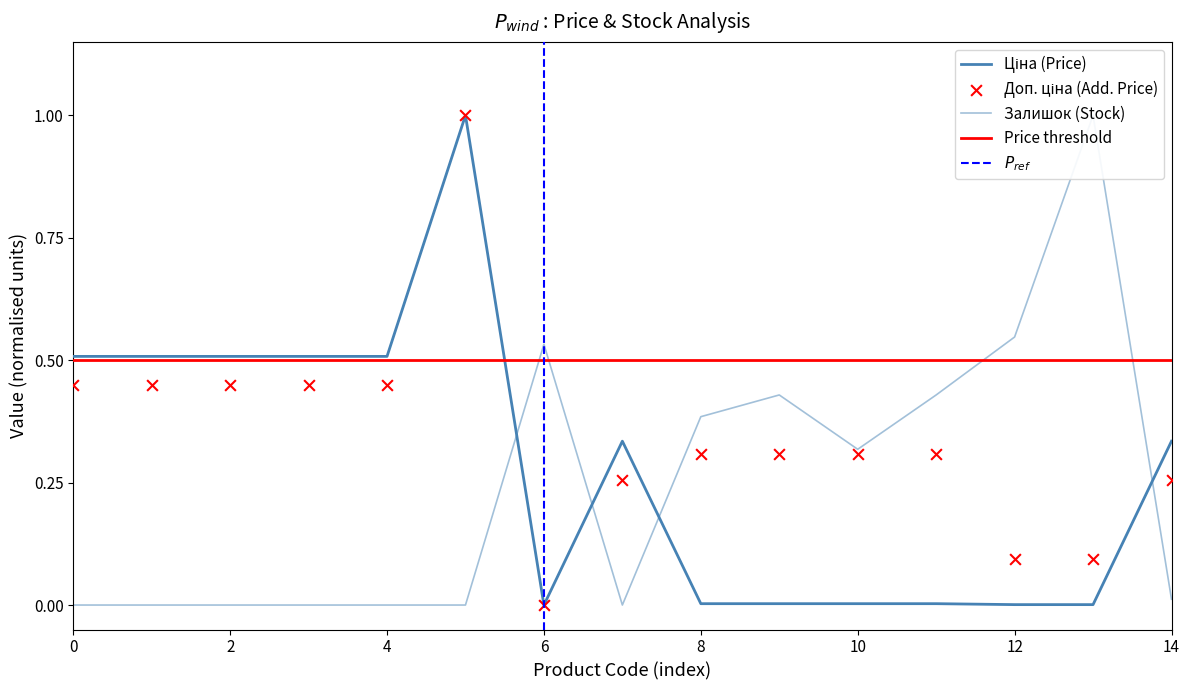

At how many categories does at least one series exceed 0?

15